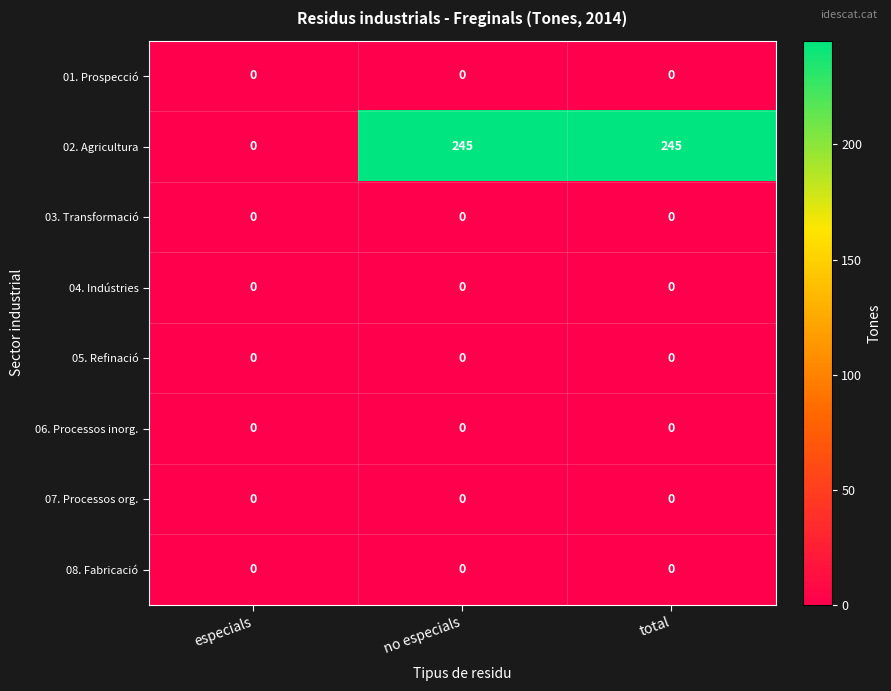

The 08. Fabricació series shows 0 at especials. True or false?

True